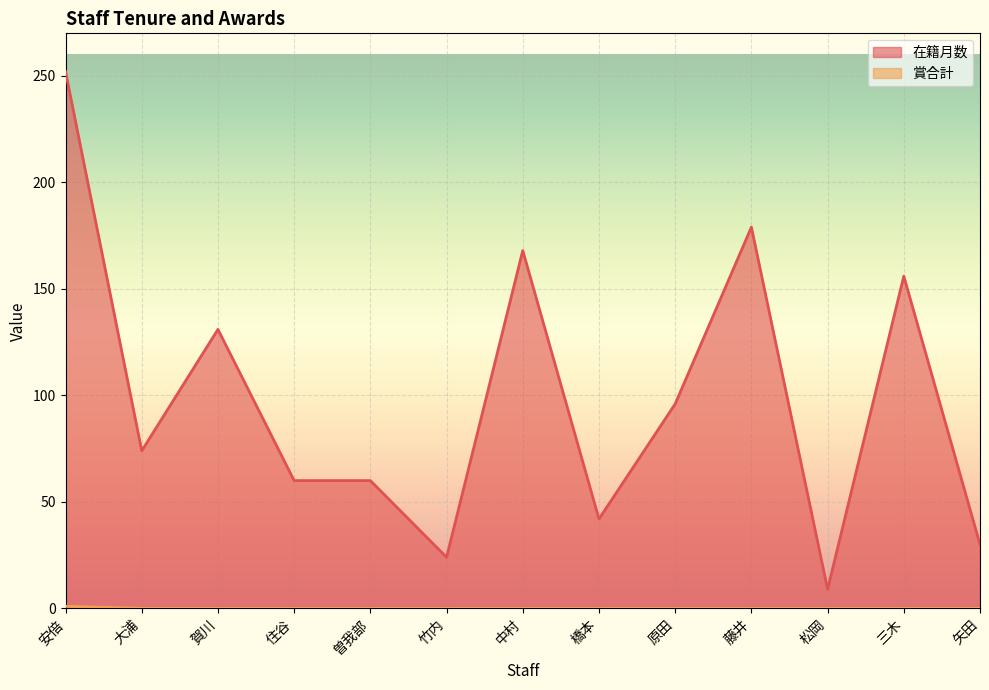

Is the value of 賞合計 at 中村 greater than the value of 在籍月数 at 賀川?

No